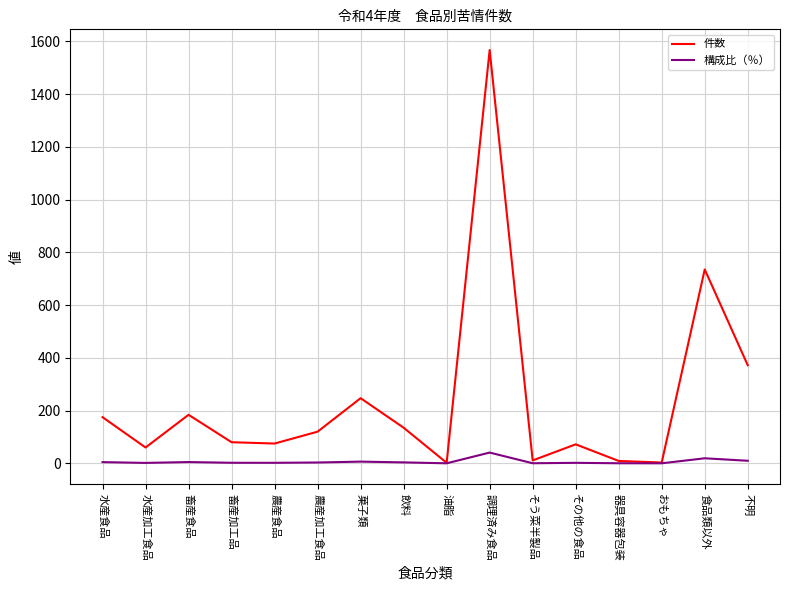

List the series in order of their peak value, lowest first.

構成比（％）, 件数